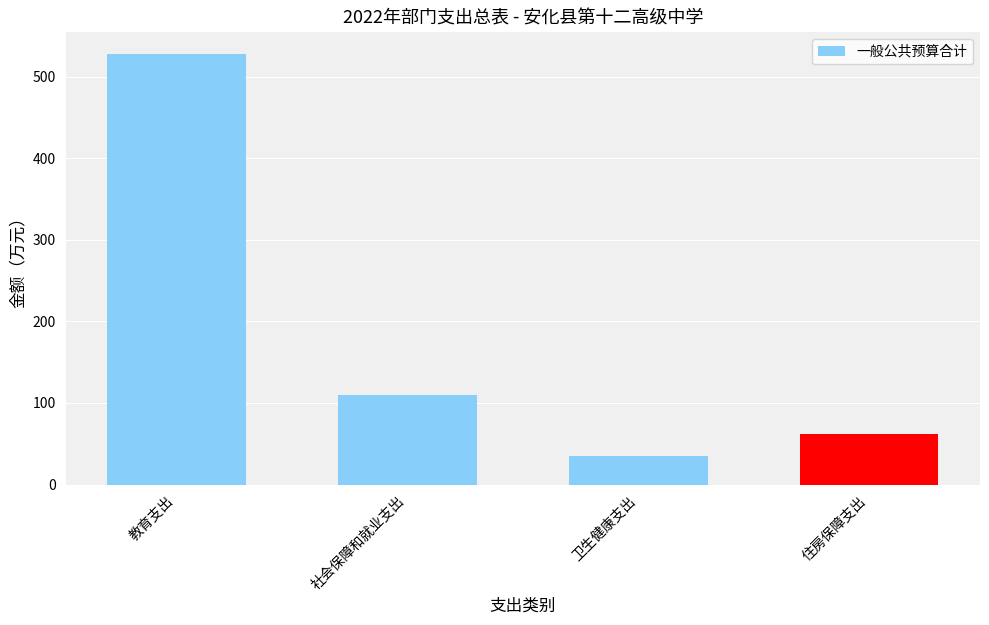

How many data points does each series have?

4